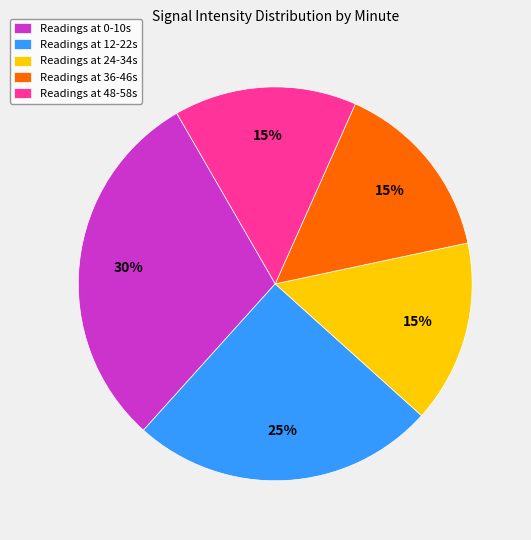

What is the largest slice in the pie chart?

Readings at 0-10s